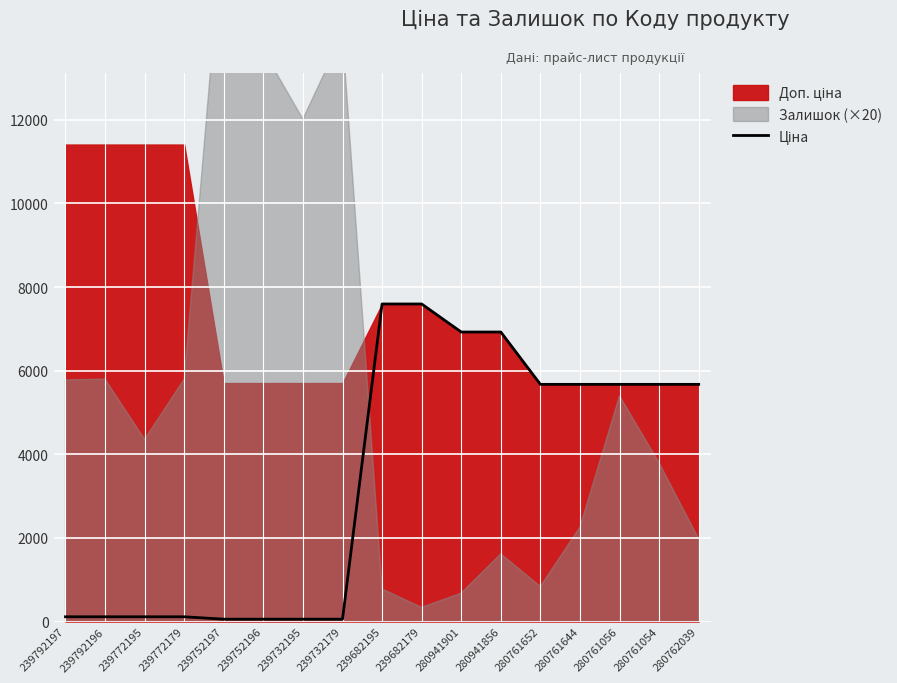

Read the value at 280761644.

5673.8